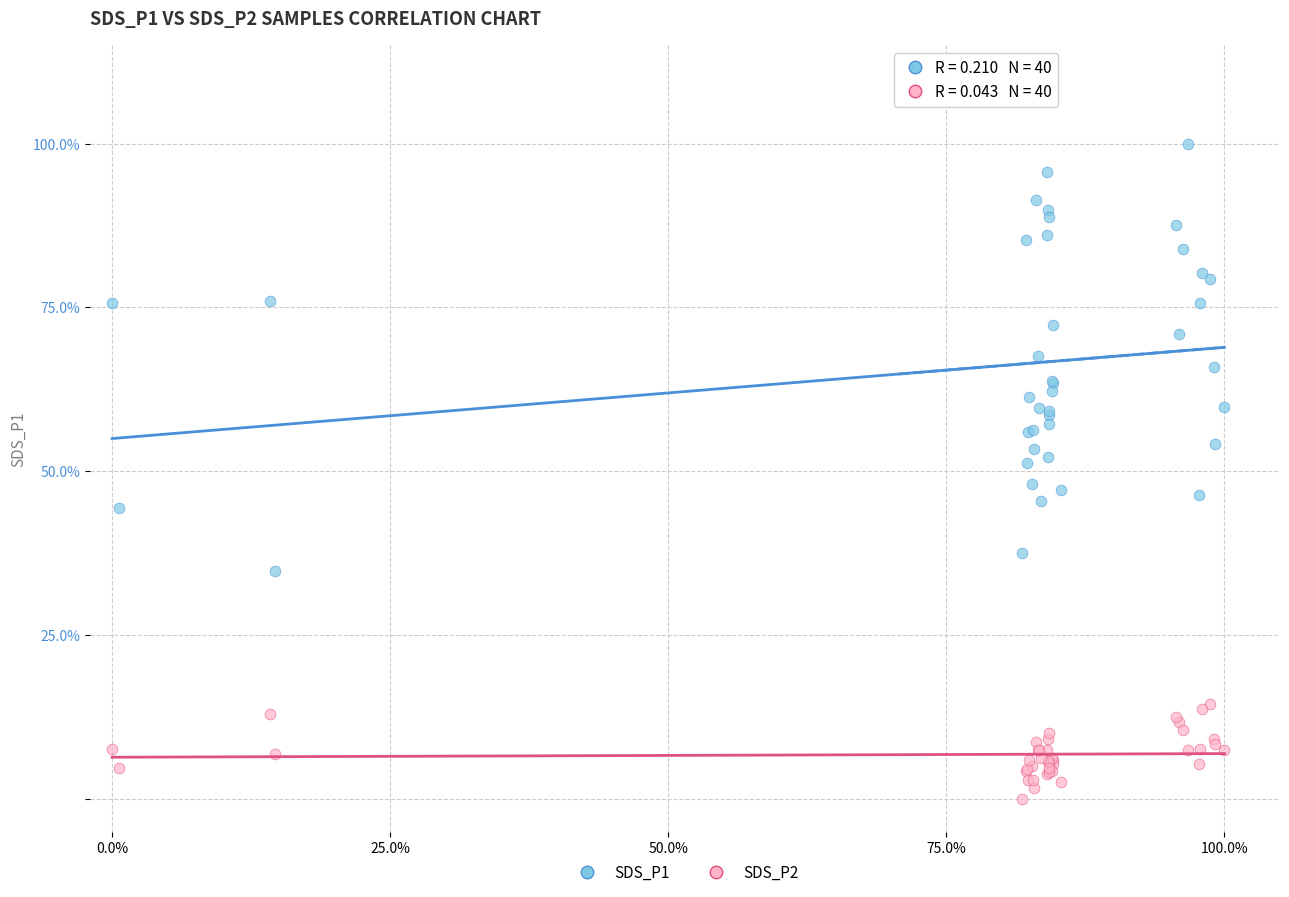

Which series reaches the maximum Y coordinate?

SDS_P1